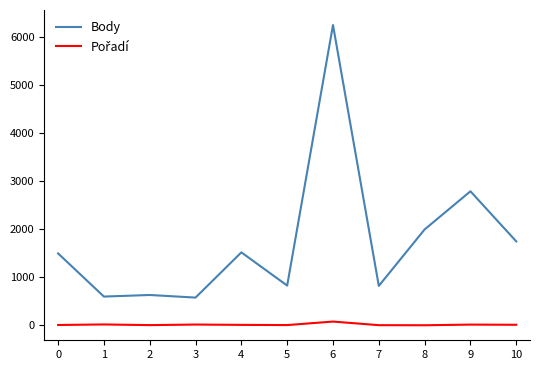

What is the maximum value shown in the chart?

6250